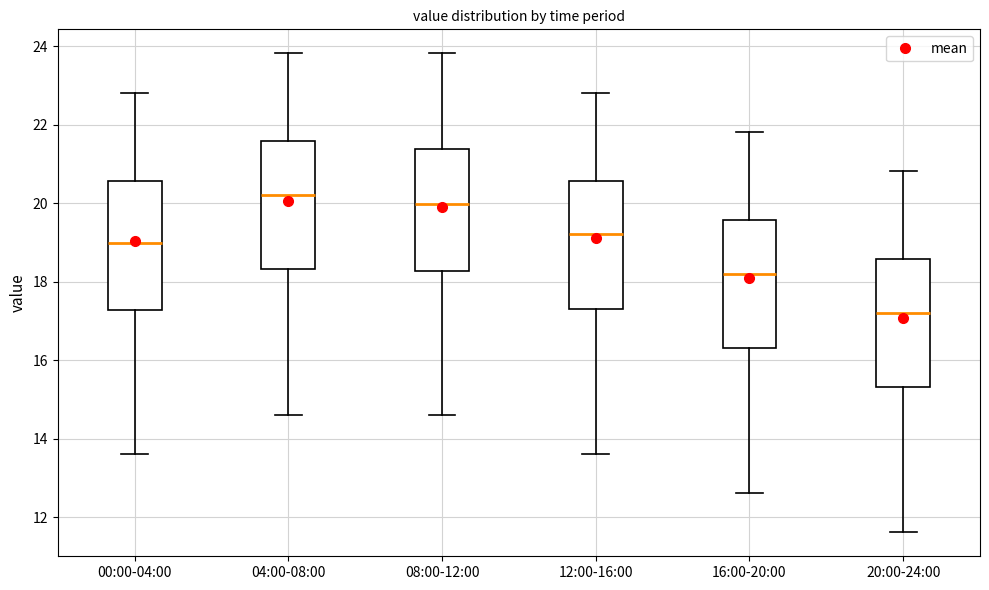

Reading left to right, read every box against the y-axis: the position of its median line, the range the box covers, and the ends of its whiskers. The values are not printed on the chart, so give them approximately, as read against the axis.

00:00-04:00: median 19.0, box 17.2 to 20.6, whiskers 13.6 to 22.8
04:00-08:00: median 20.2, box 18.4 to 21.6, whiskers 14.6 to 23.8
08:00-12:00: median 20.0, box 18.2 to 21.4, whiskers 14.6 to 23.8
12:00-16:00: median 19.2, box 17.4 to 20.6, whiskers 13.6 to 22.8
16:00-20:00: median 18.2, box 16.4 to 19.6, whiskers 12.6 to 21.8
20:00-24:00: median 17.2, box 15.4 to 18.6, whiskers 11.6 to 20.8